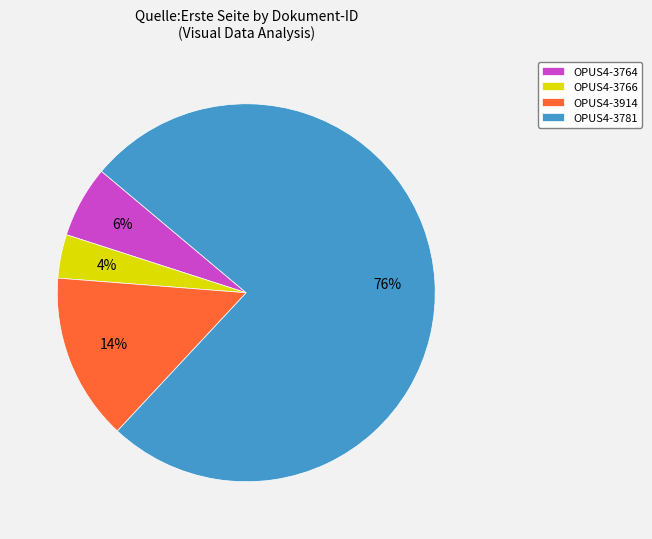

To the nearest percent, what is the average slice percentage?

25%